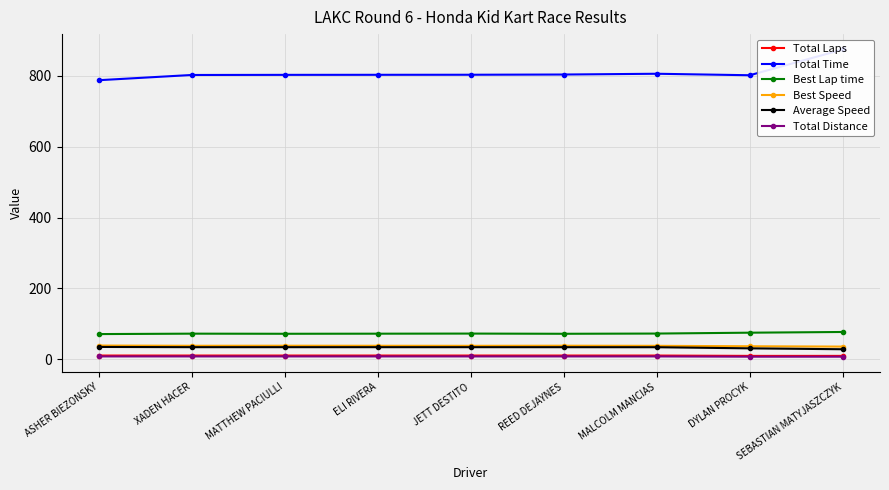

At how many categories does at least one series exceed 54?

9